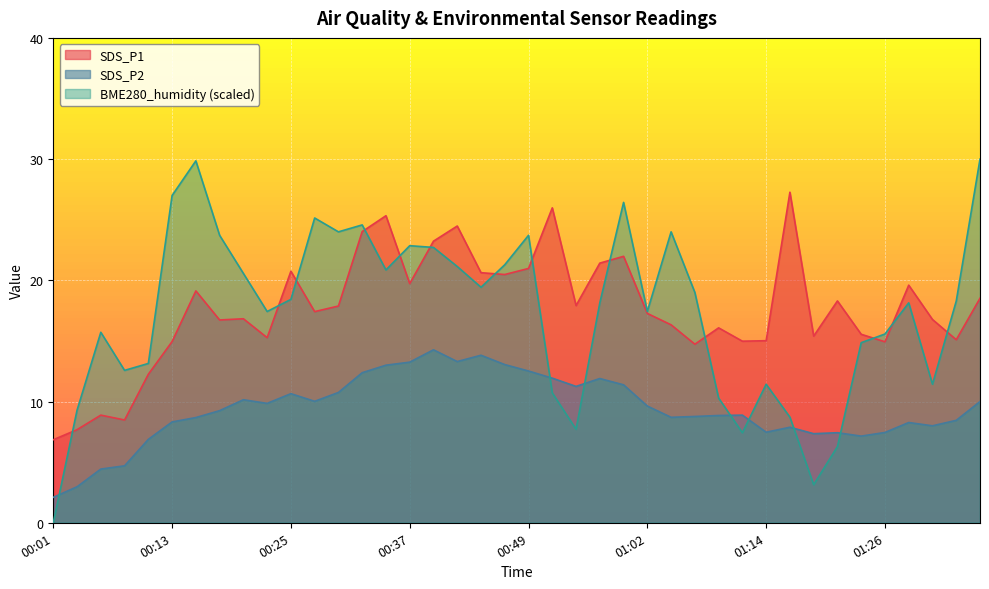

Which category has the lowest value across all series?

00:01